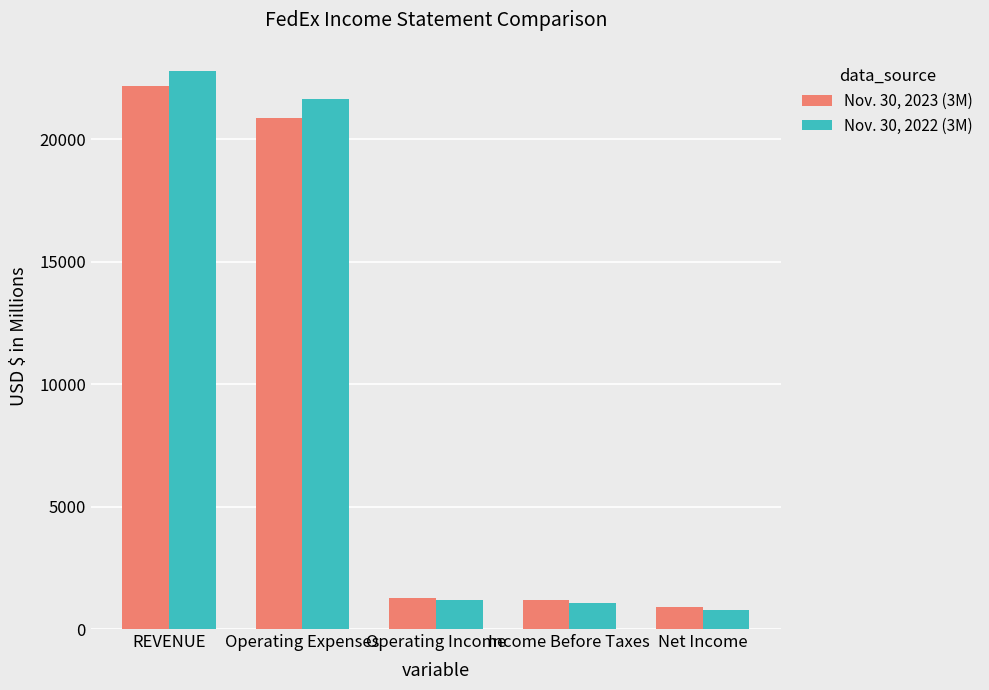

Rank the series by their maximum value, from lowest to highest.

Nov. 30, 2023 (3M), Nov. 30, 2022 (3M)